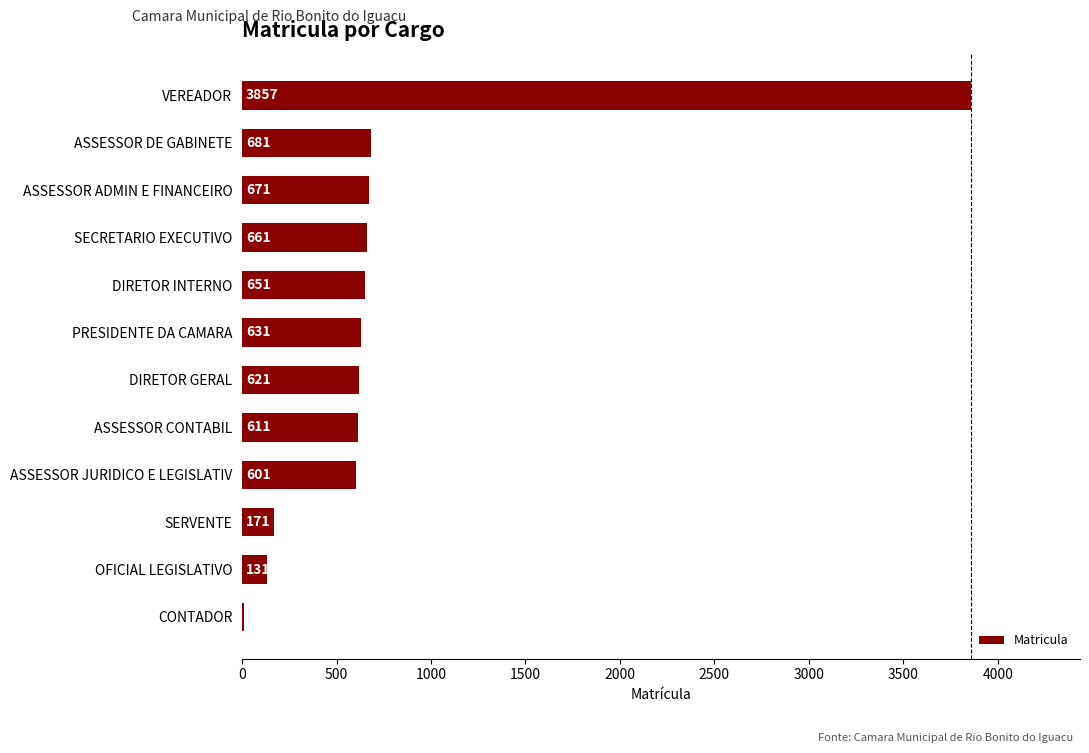

What is the sum of all values?

9298